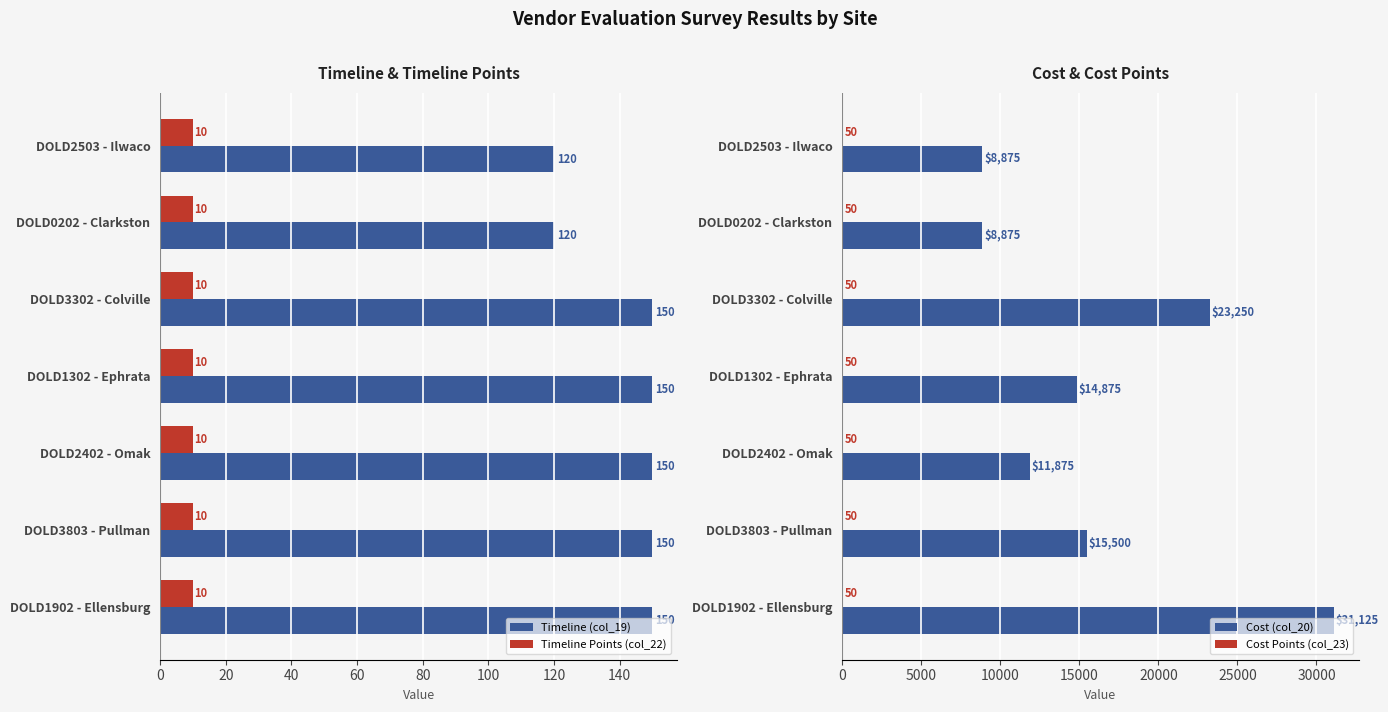

Read the Timeline Points (col_22) value at DOLD2402 - Omak.

10